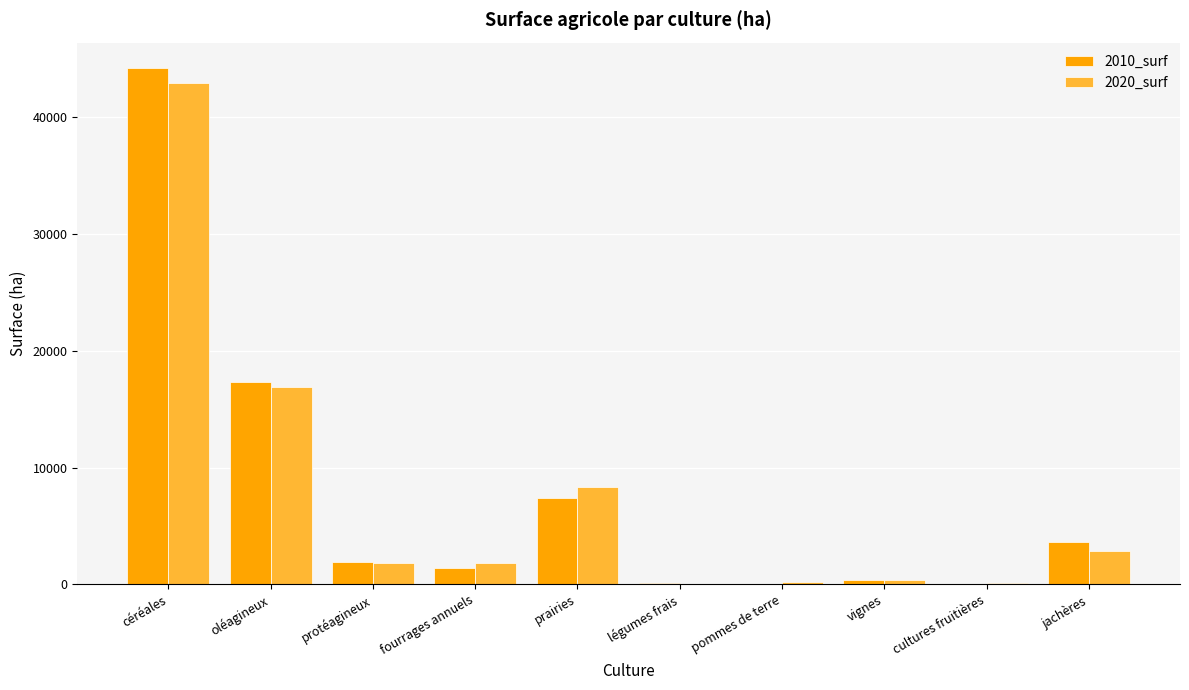

At which category is the sum across all series the highest?

céréales